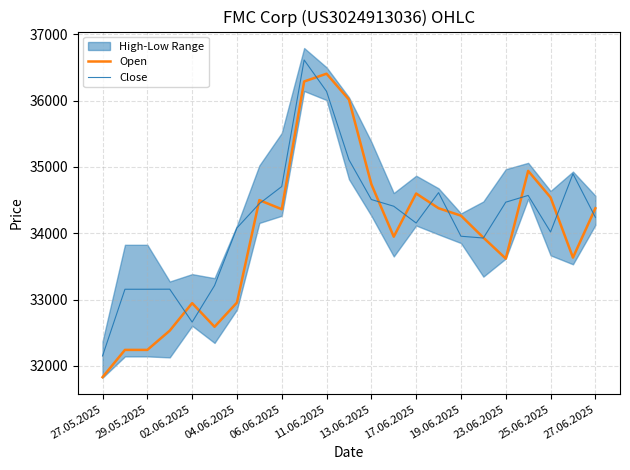

True or false: Close has a value of 56456 at 29.05.2025.

False